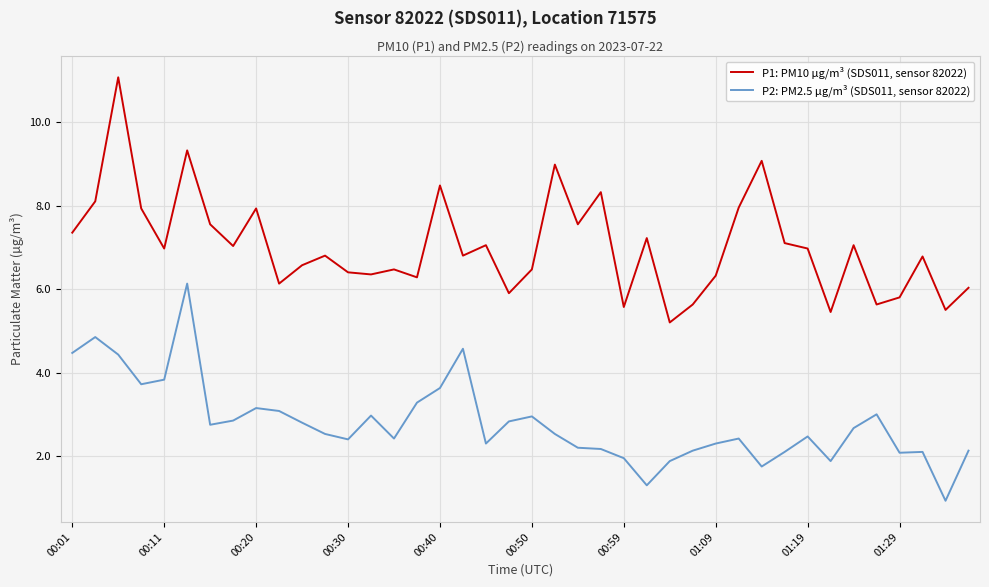

How many interior local valleys does the P1: PM10 µg/m³ (SDS011, sensor 82022) series have?

13